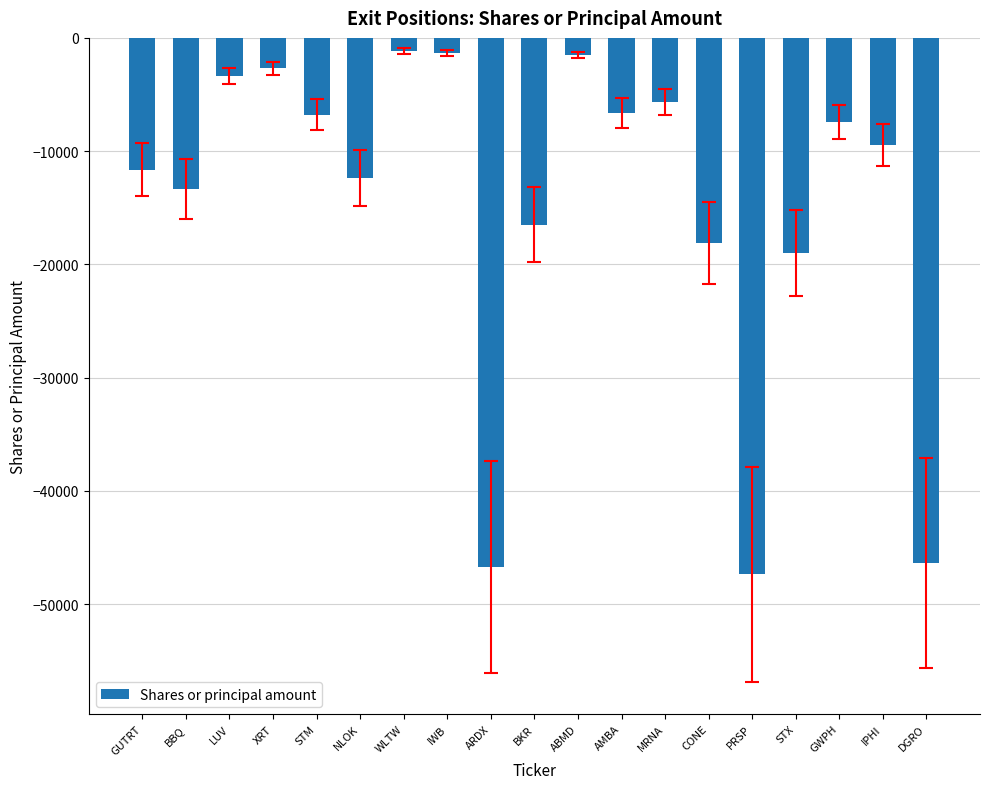

How many bars are there in total?

19